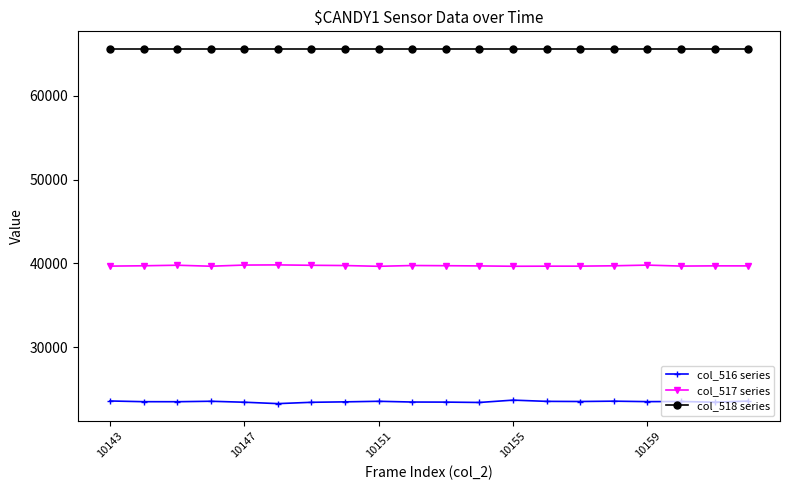

What is the value of the col_518 series point at the 11th from the left?

65535